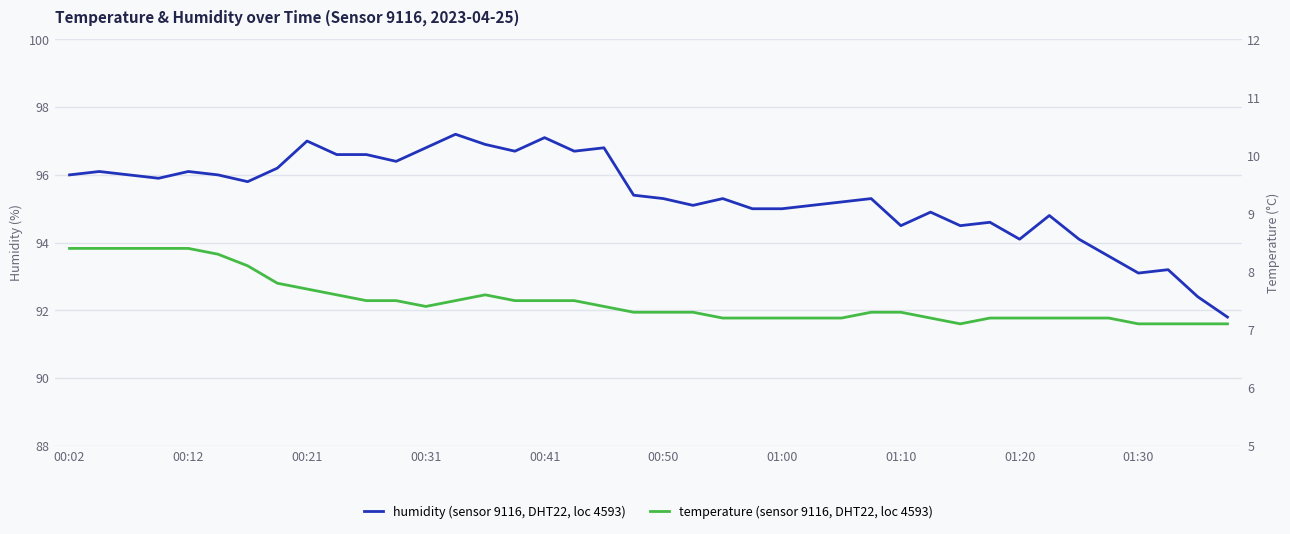

Which series has the largest range (max minus min)?

humidity